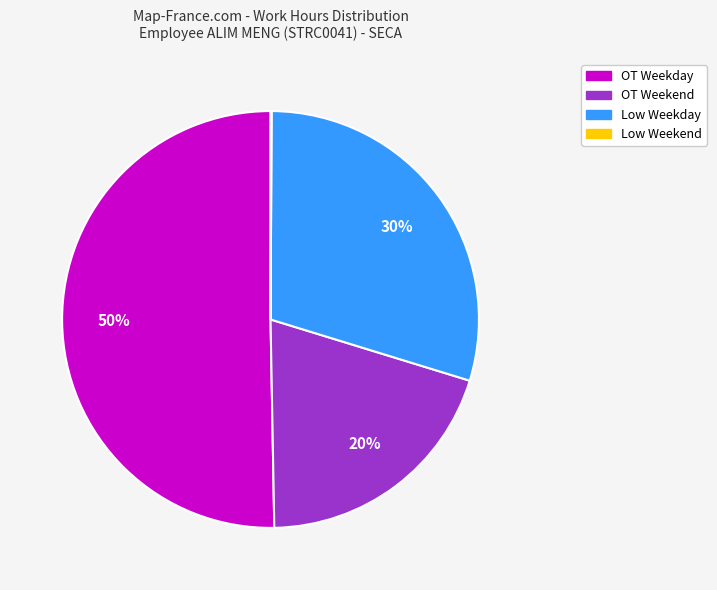

To the nearest percent, what is the average slice percentage?

25%